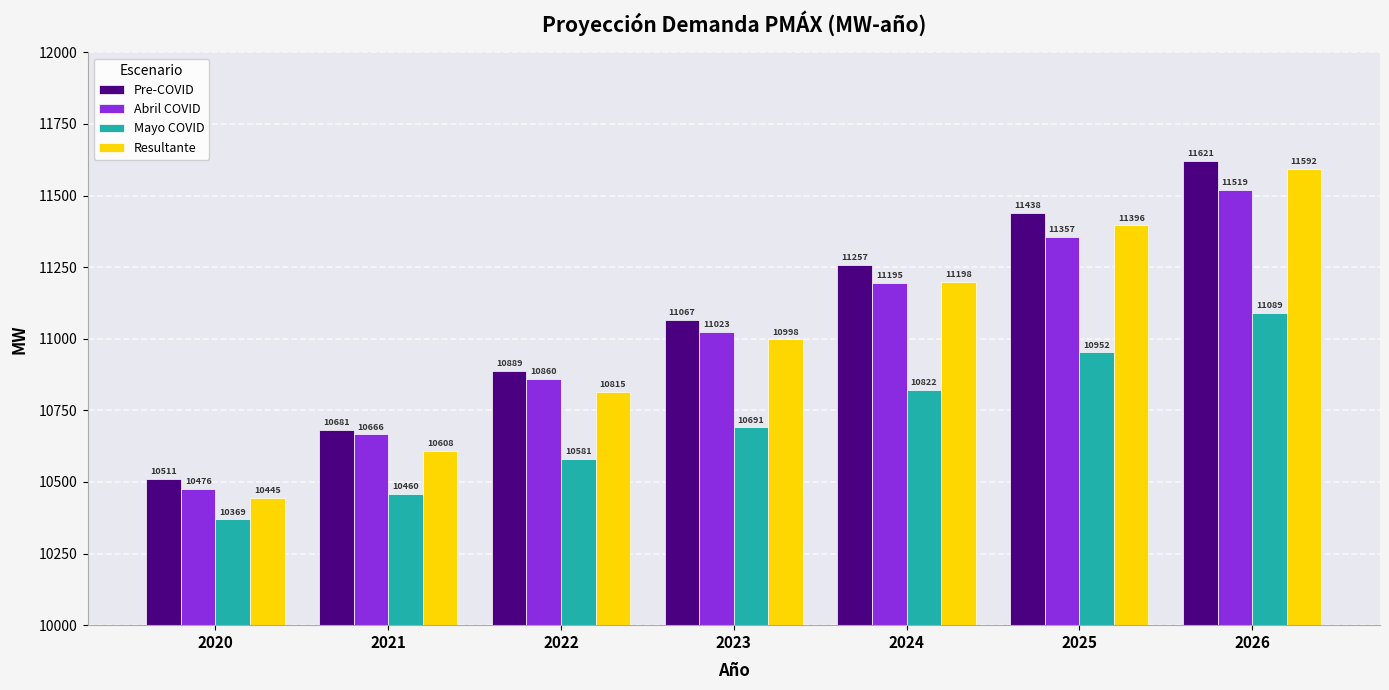

At which label is Mayo COVID closest to 10729?

2023